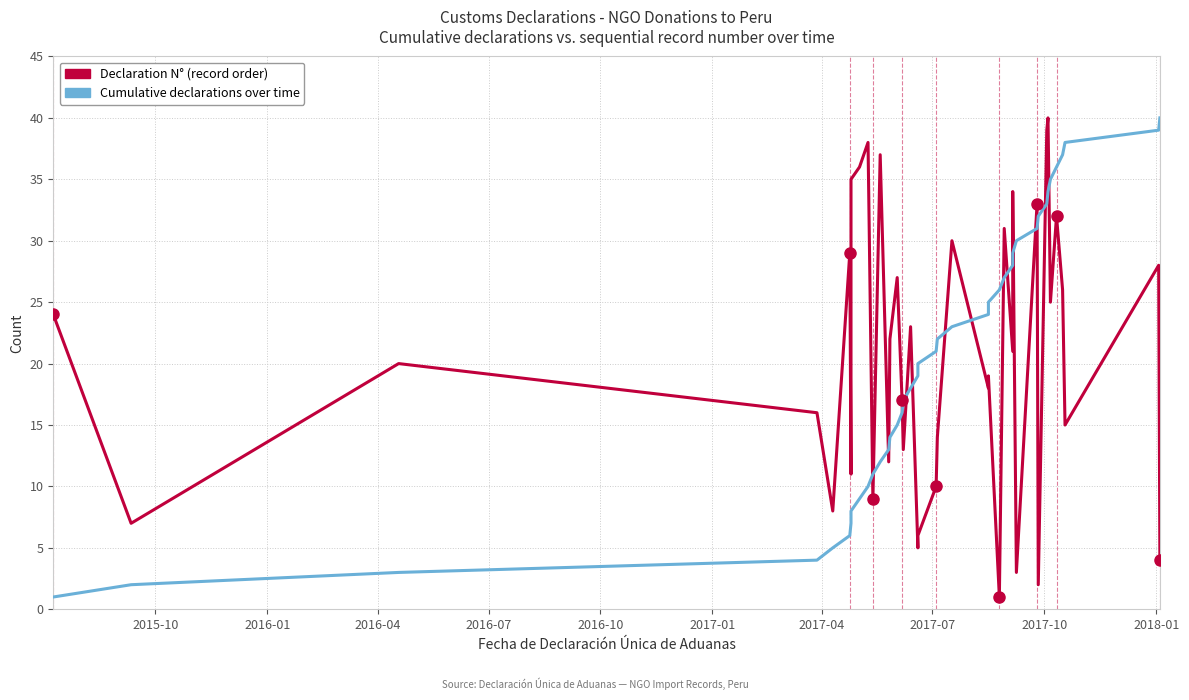

Which series ends up on top after the final intersection of Declaration N° (record order) and Cumulative declarations over time?

Cumulative declarations over time